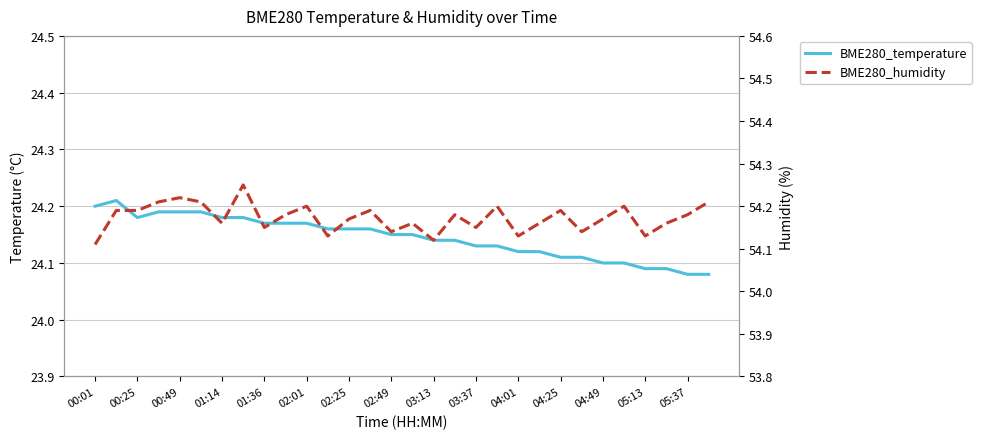

The BME280_humidity series shows 54.2 at 04:25. True or false?

True